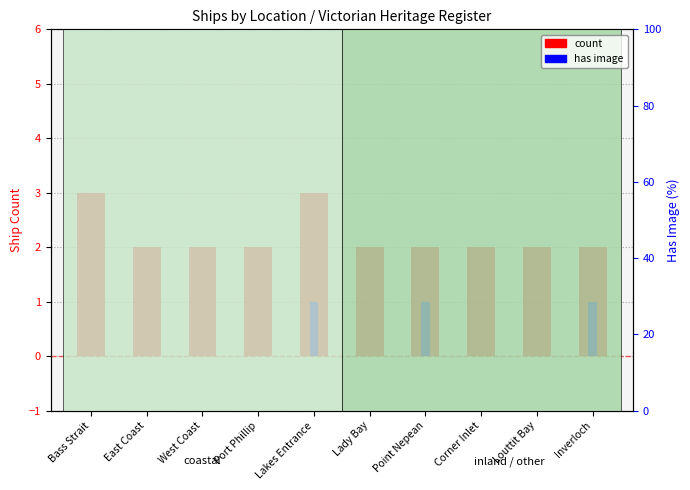

How many values in the has image series exceed 0?

3